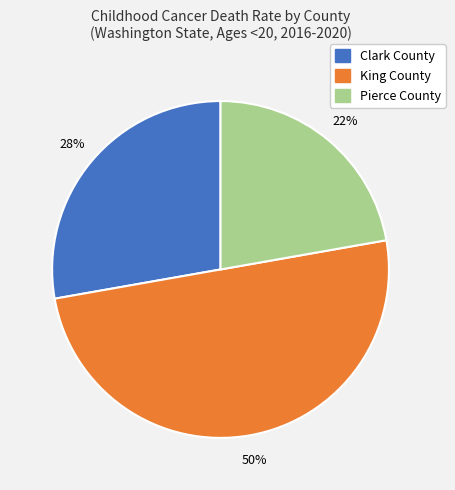

Is it true that Pierce County is 28% of the pie?

False